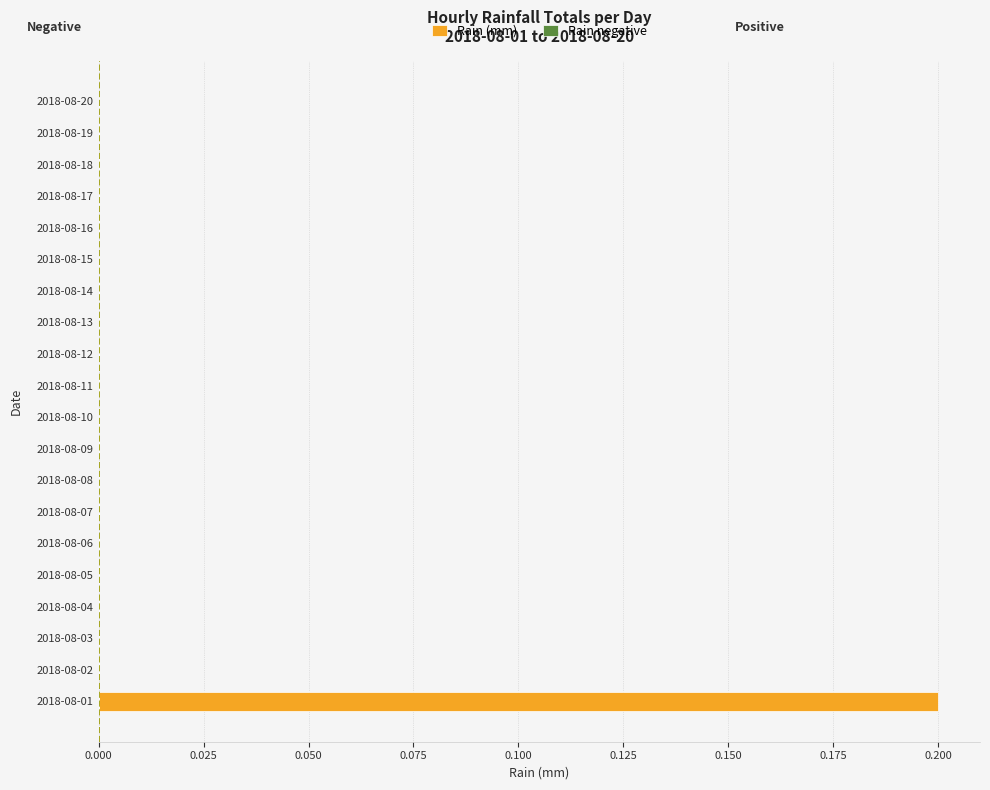

Which label corresponds to the largest value in the chart?

2018-08-01